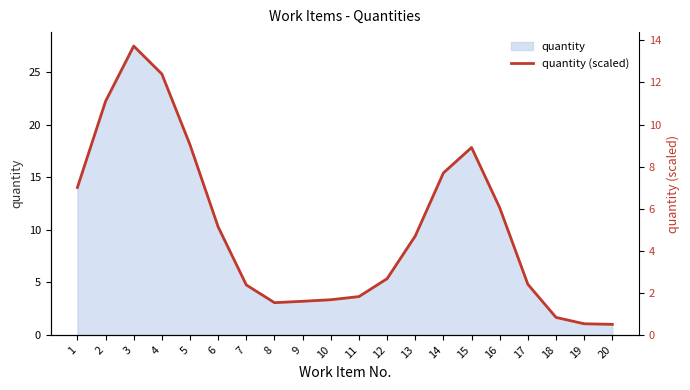

At which category does the data reach its first local valley?

8